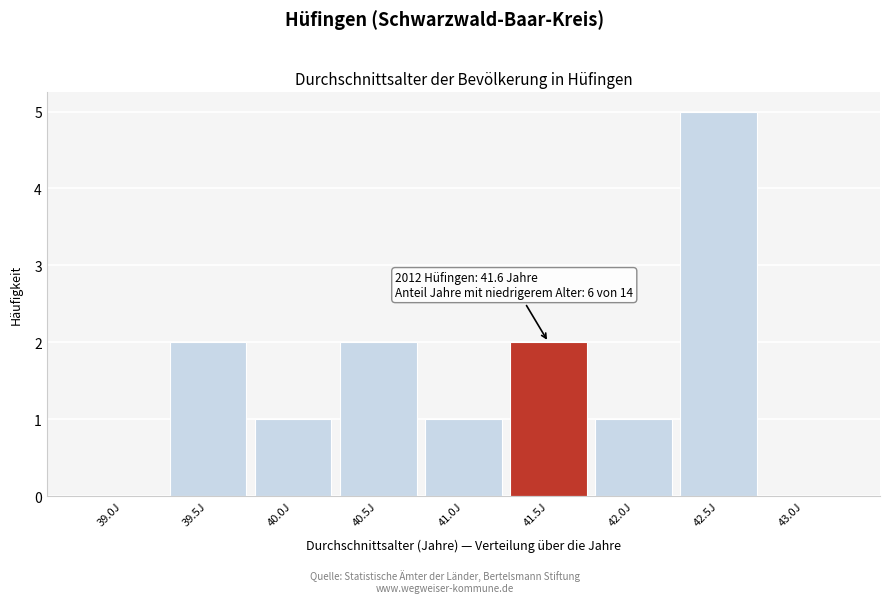

Reading left to right, transcribe all the data shown in this chart.

39.0J=0	39.5J=2	40.0J=1	40.5J=2	41.0J=1	41.5J=2	42.0J=1	42.5J=5	43.0J=0